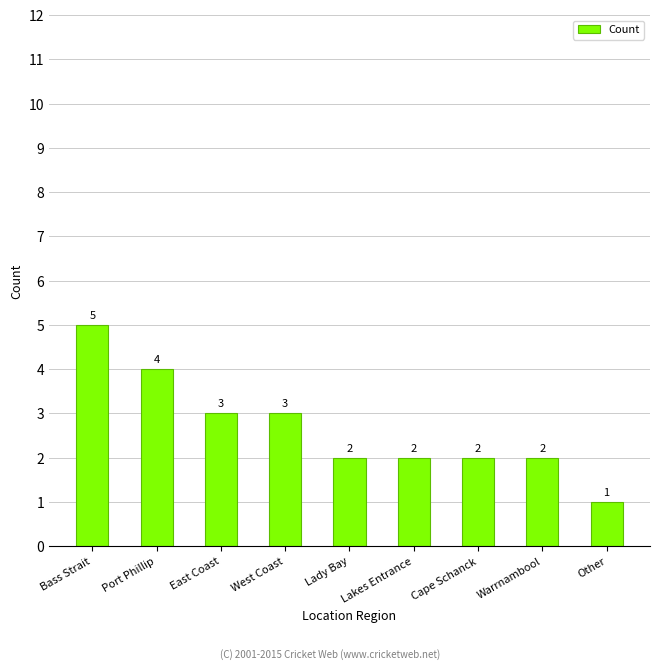

How many data points does each series have?

9